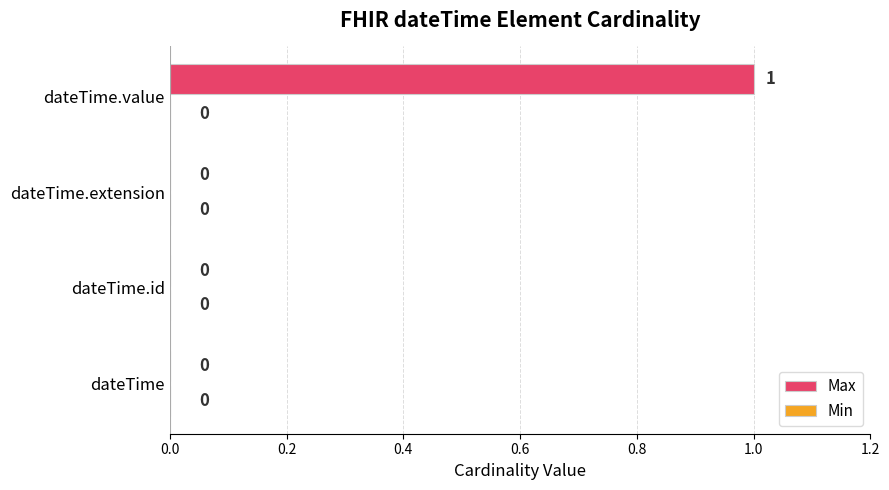

What is the change in value from dateTime.id to dateTime.value?

+1